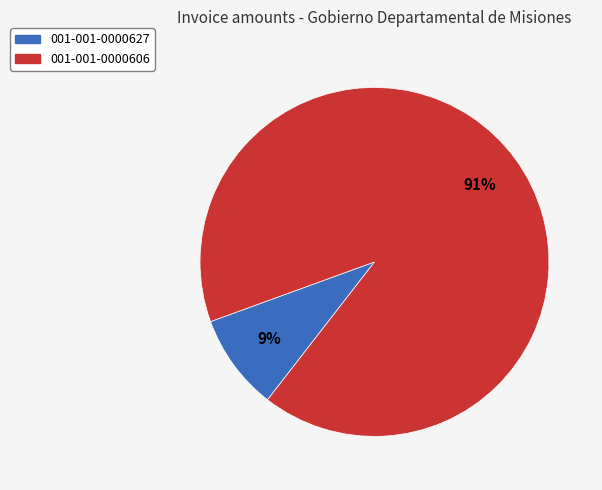

Does 001-001-0000627 represent more than half of the total?

No